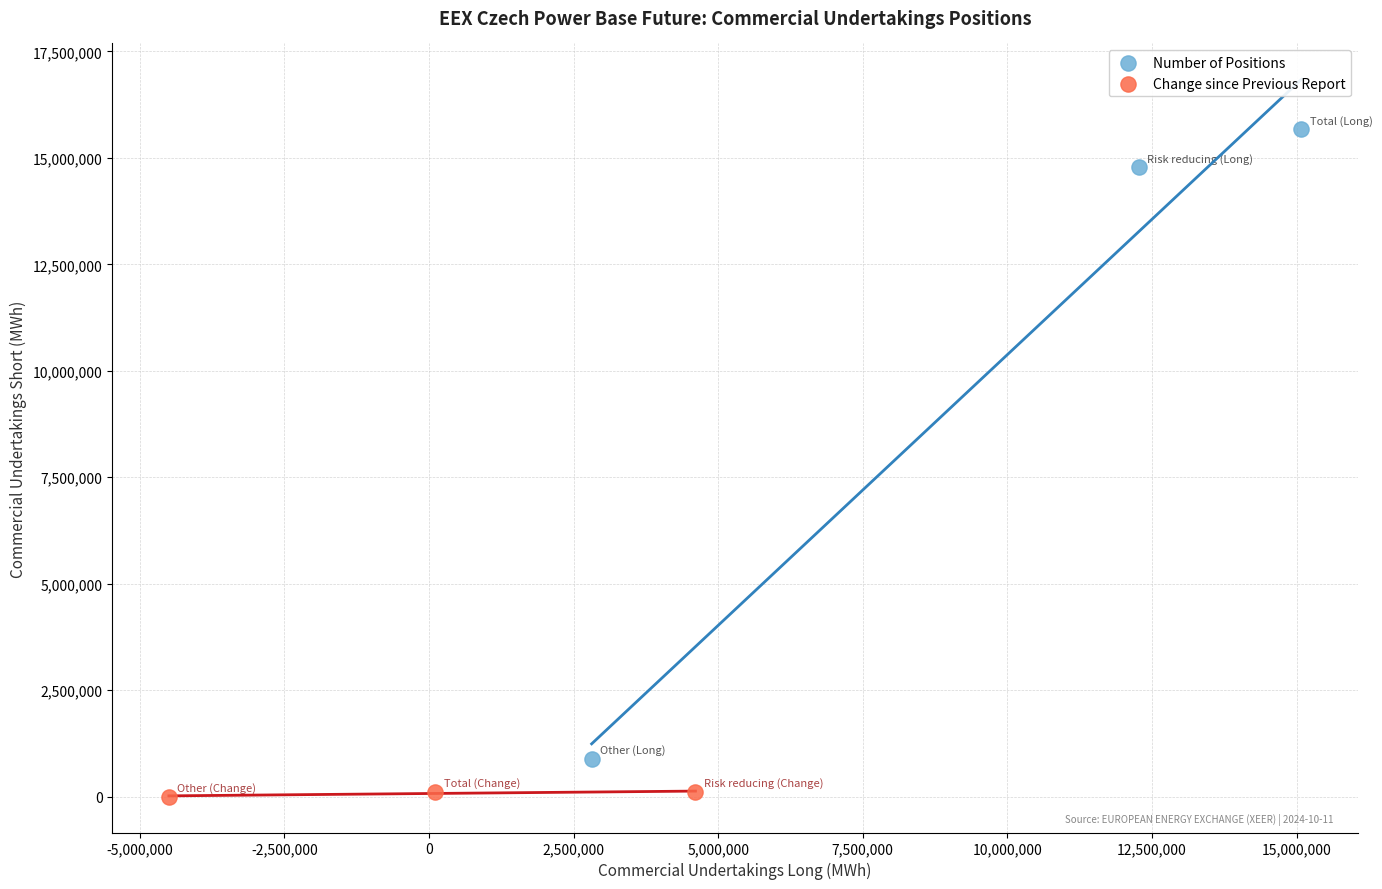

Which series reaches the minimum Y coordinate?

Change since Previous Report